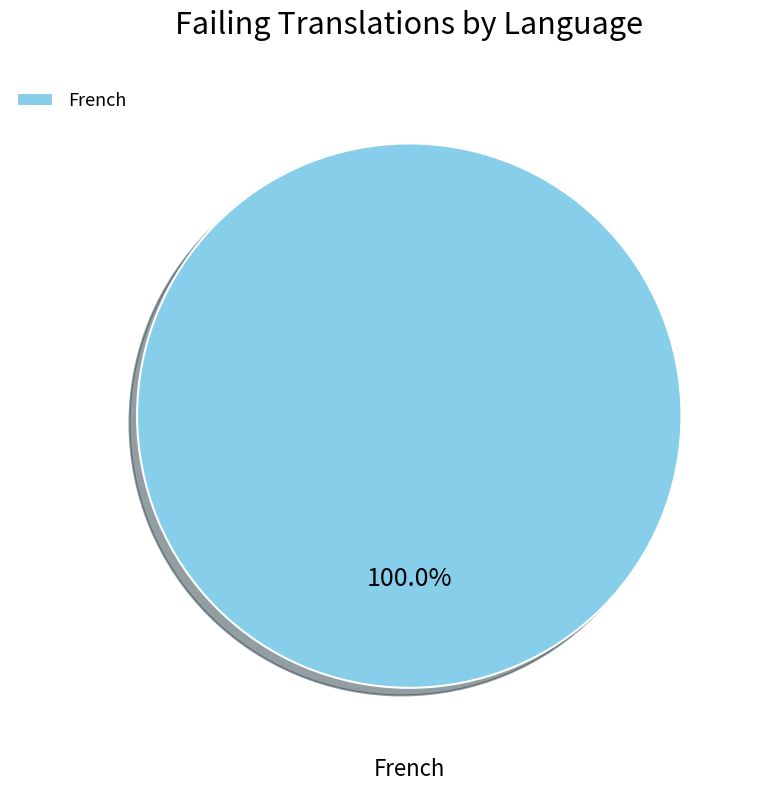

Rank the categories by value from lowest to highest.

French